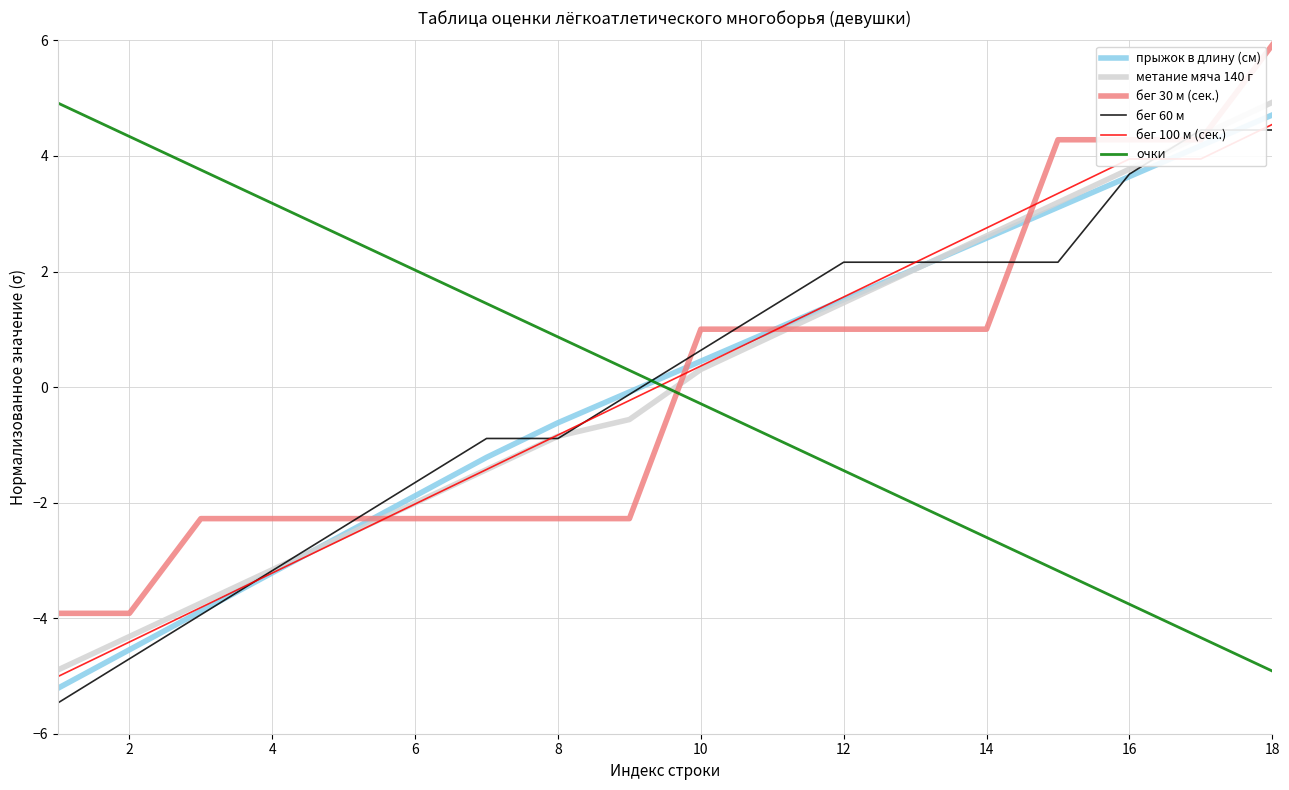

True or false: очки has more than 2 interior local peaks.

False